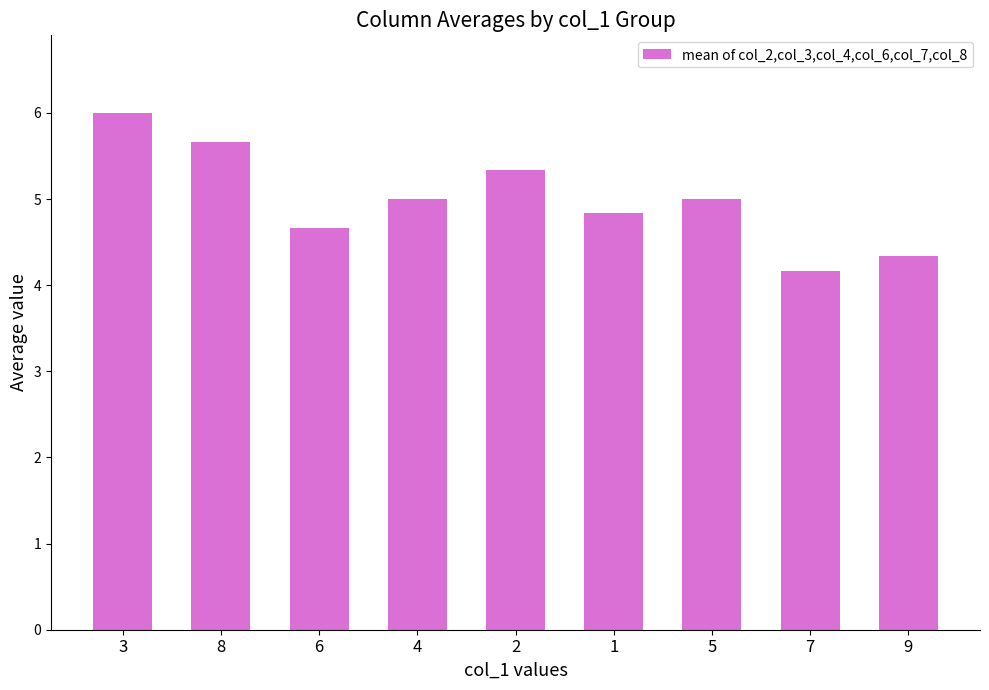

What is the approximate value at 8?

5.7